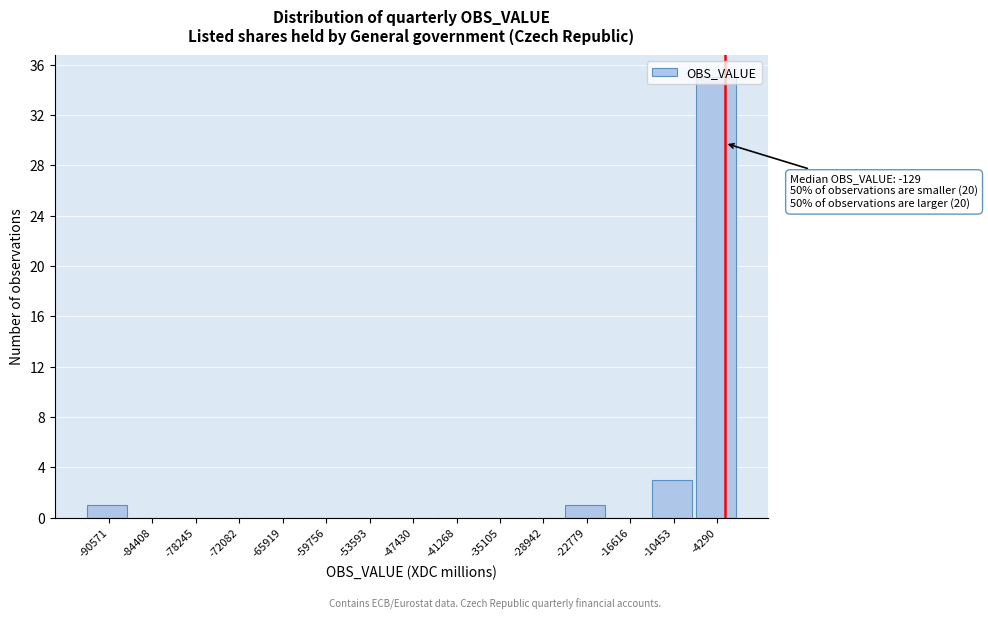

Which has a higher value, -65919 or -90571?

-90571